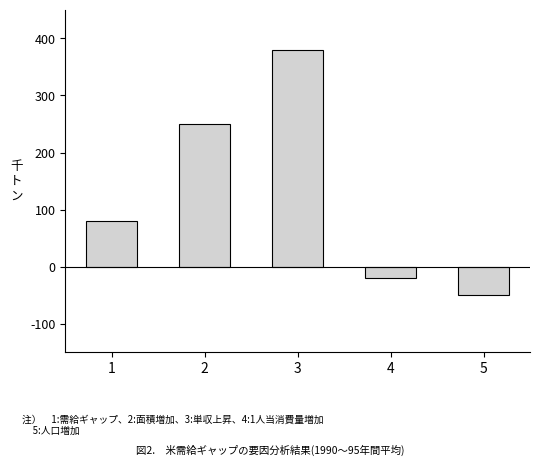

What is the change in value from 2 to 5?

-300